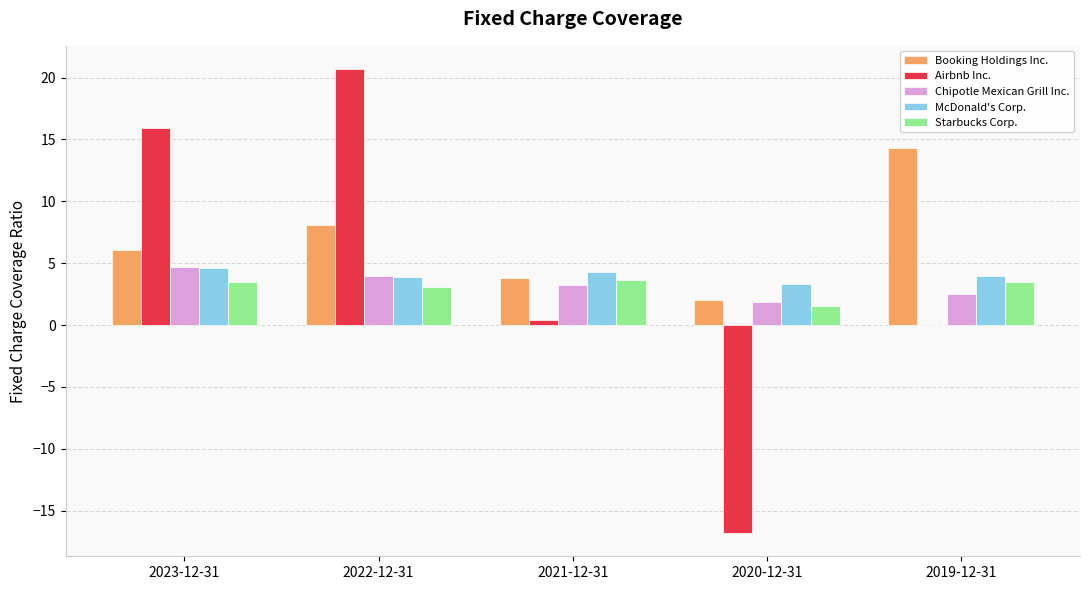

What is the sum of the Chipotle Mexican Grill Inc. values at 2023-12-31 and 2022-12-31?

8.7